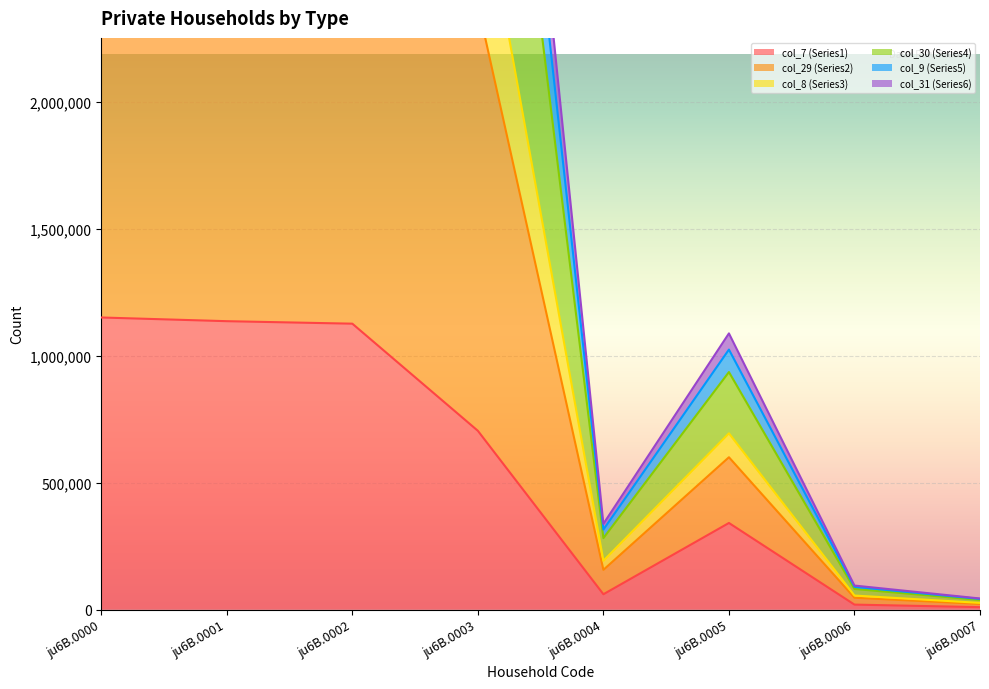

The value of col_7 (Series1) at ju6B.0002 is 593744. True or false?

False